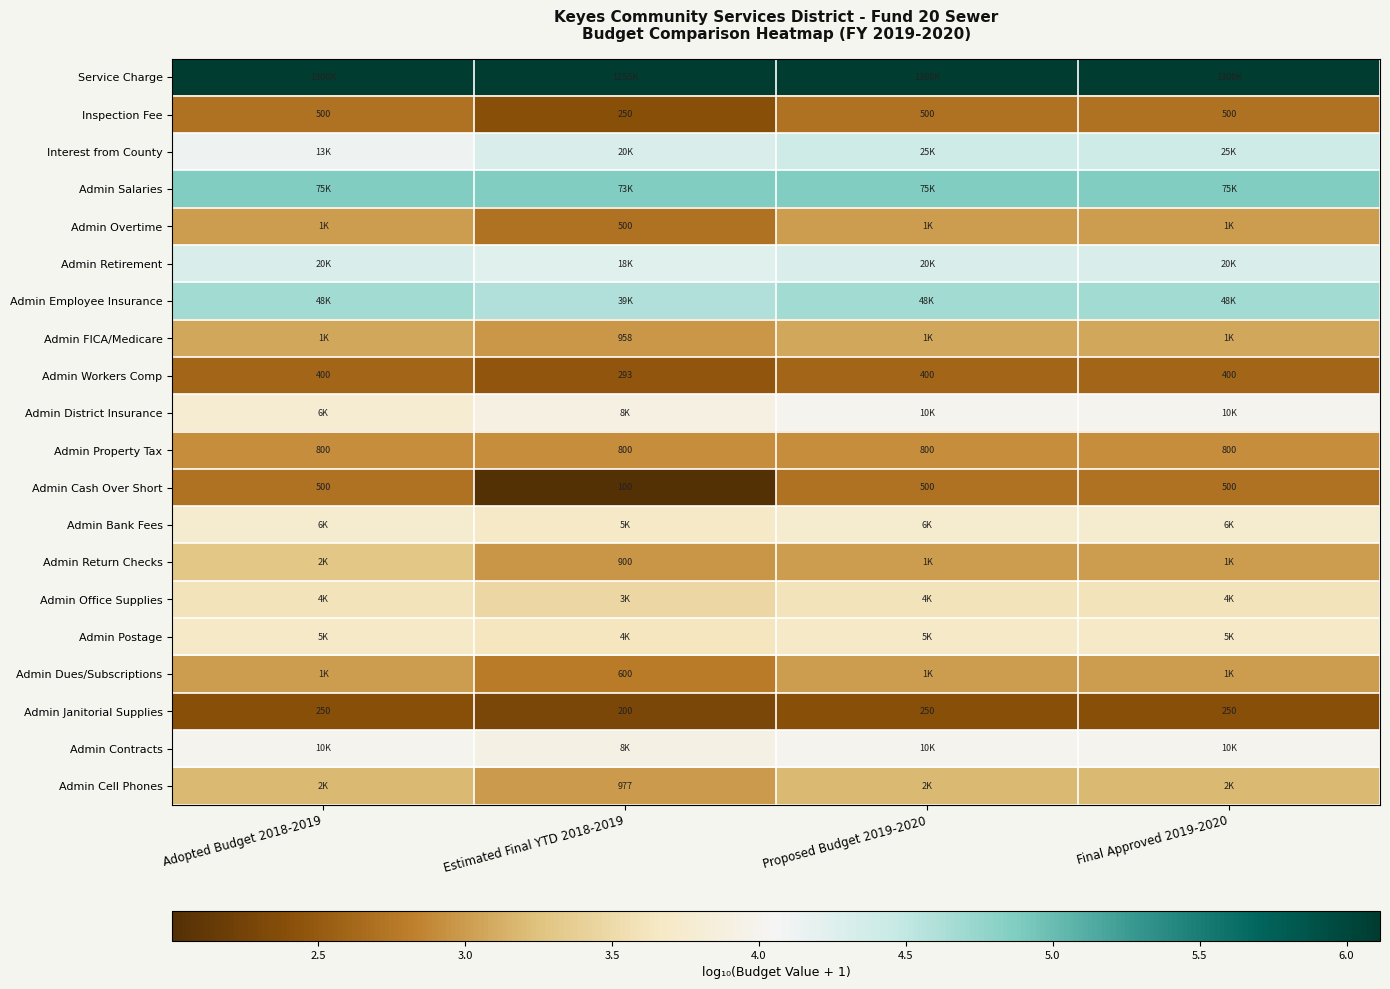

Between Adopted Budget 2018-2019 and Proposed Budget 2019-2020, which is larger?

Adopted Budget 2018-2019